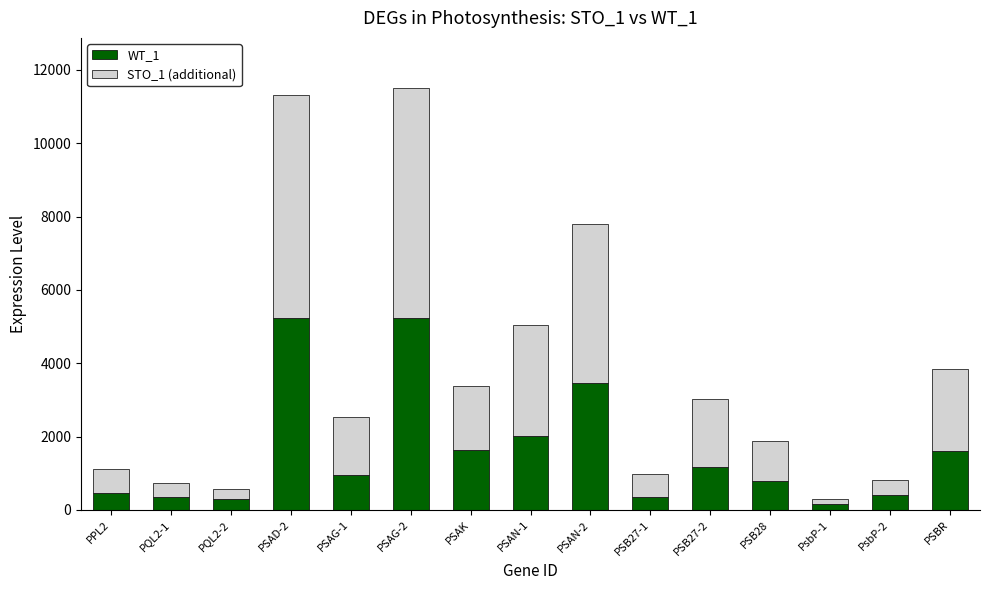

What is the sum of all WT_1 values?

24162.7